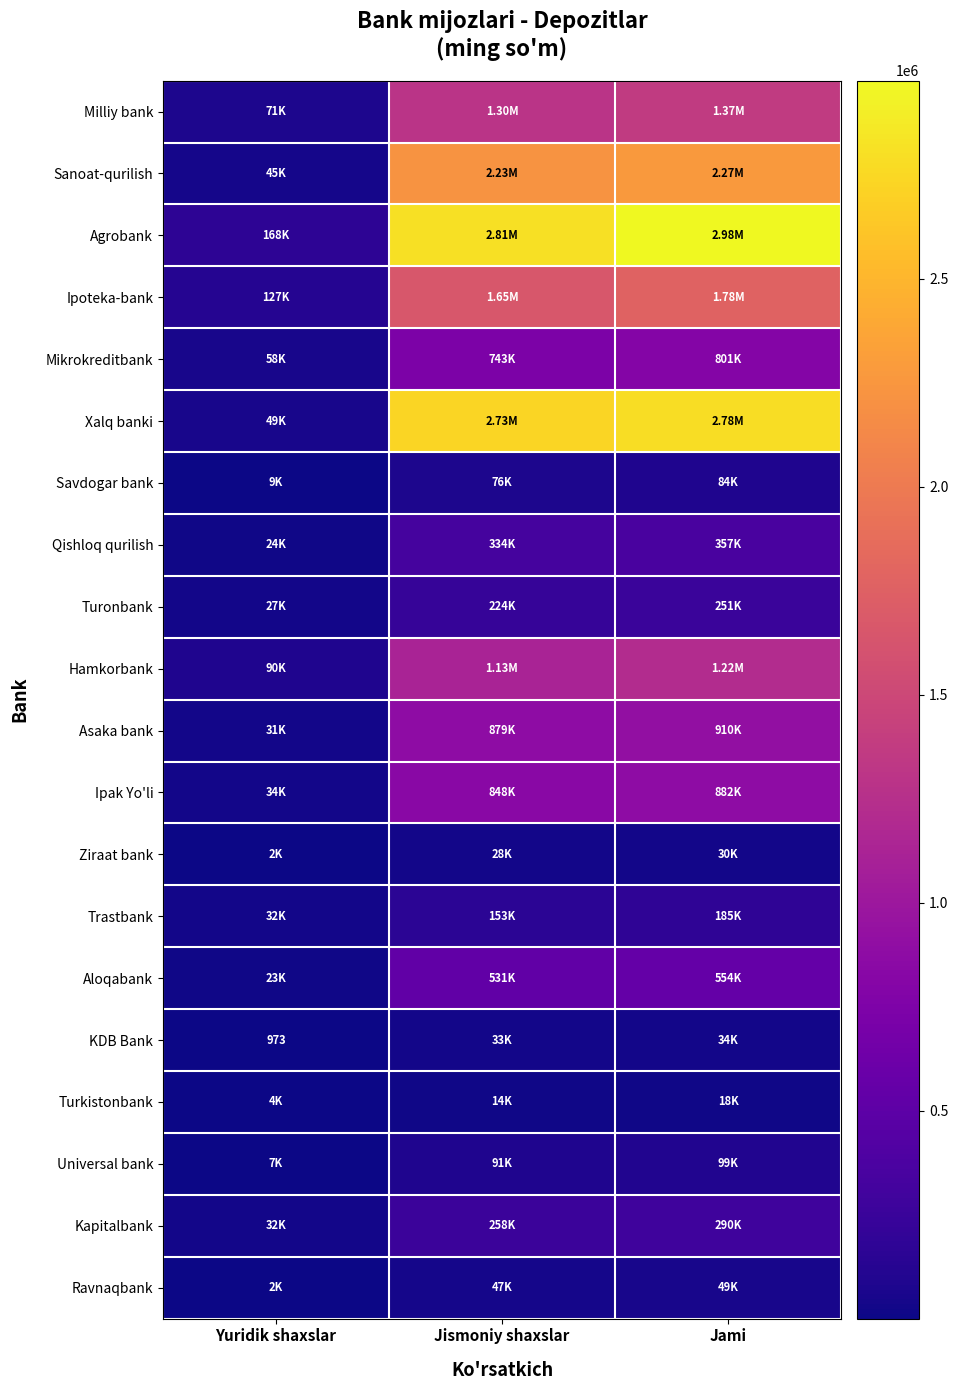

What is the difference between the second highest and minimum values in the Ziraat bank series?

25501